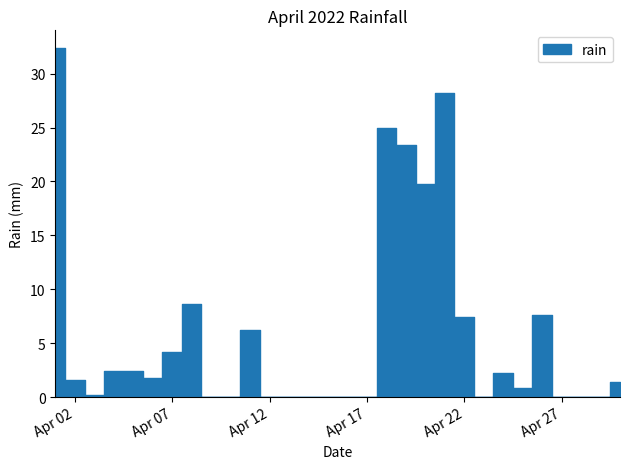

List the labels in order of value, largest first.

2022-04-01, 2022-04-21, 2022-04-18, 2022-04-19, 2022-04-20, 2022-04-08, 2022-04-26, 2022-04-22, 2022-04-11, 2022-04-07, 2022-04-04, 2022-04-05, 2022-04-24, 2022-04-06, 2022-04-02, 2022-04-30, 2022-04-25, 2022-04-03, 2022-04-09, 2022-04-10, 2022-04-12, 2022-04-13, 2022-04-14, 2022-04-15, 2022-04-16, 2022-04-17, 2022-04-23, 2022-04-27, 2022-04-28, 2022-04-29